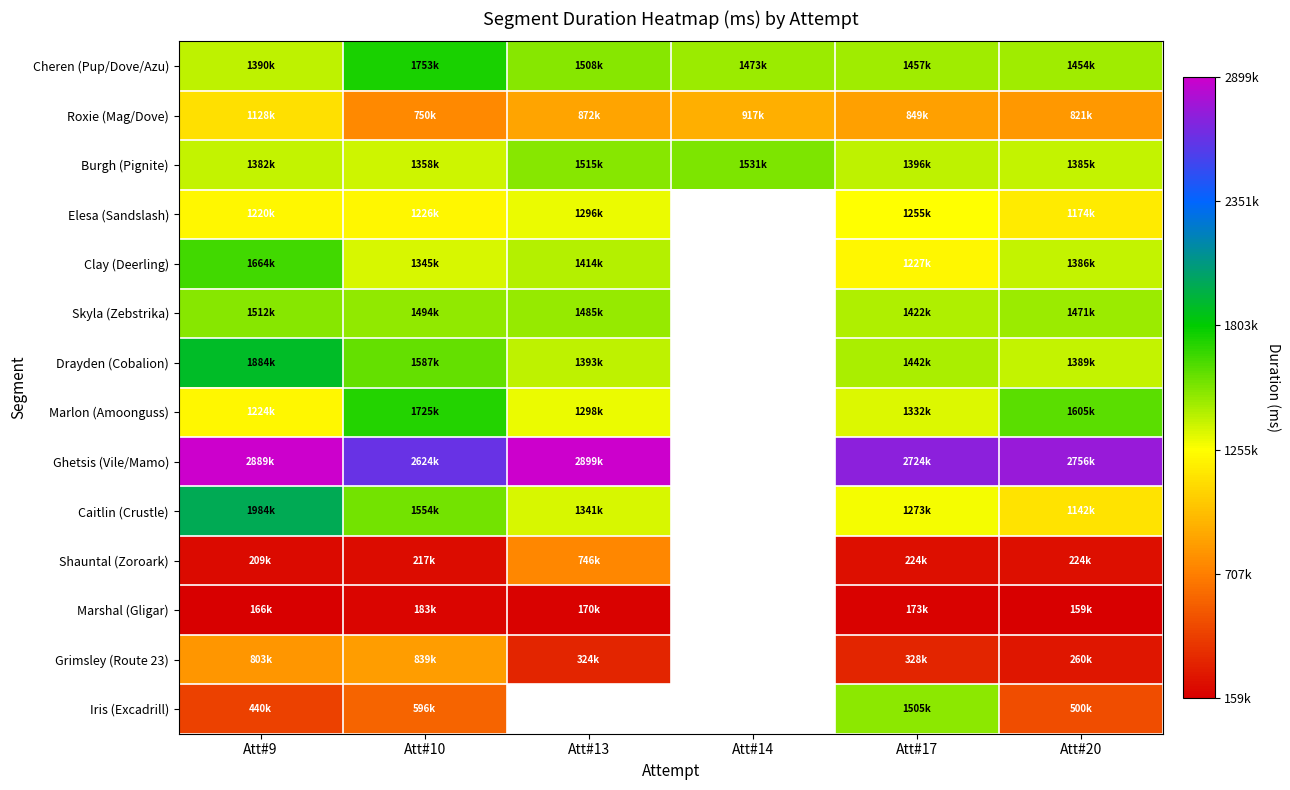

Which series changed the most between Att#9 and Att#13?

Caitlin (Crustle)